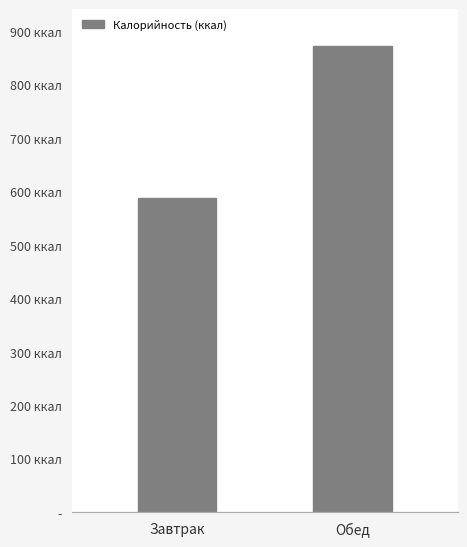

Reading left to right, list all the values displayed in this chart.

588	871